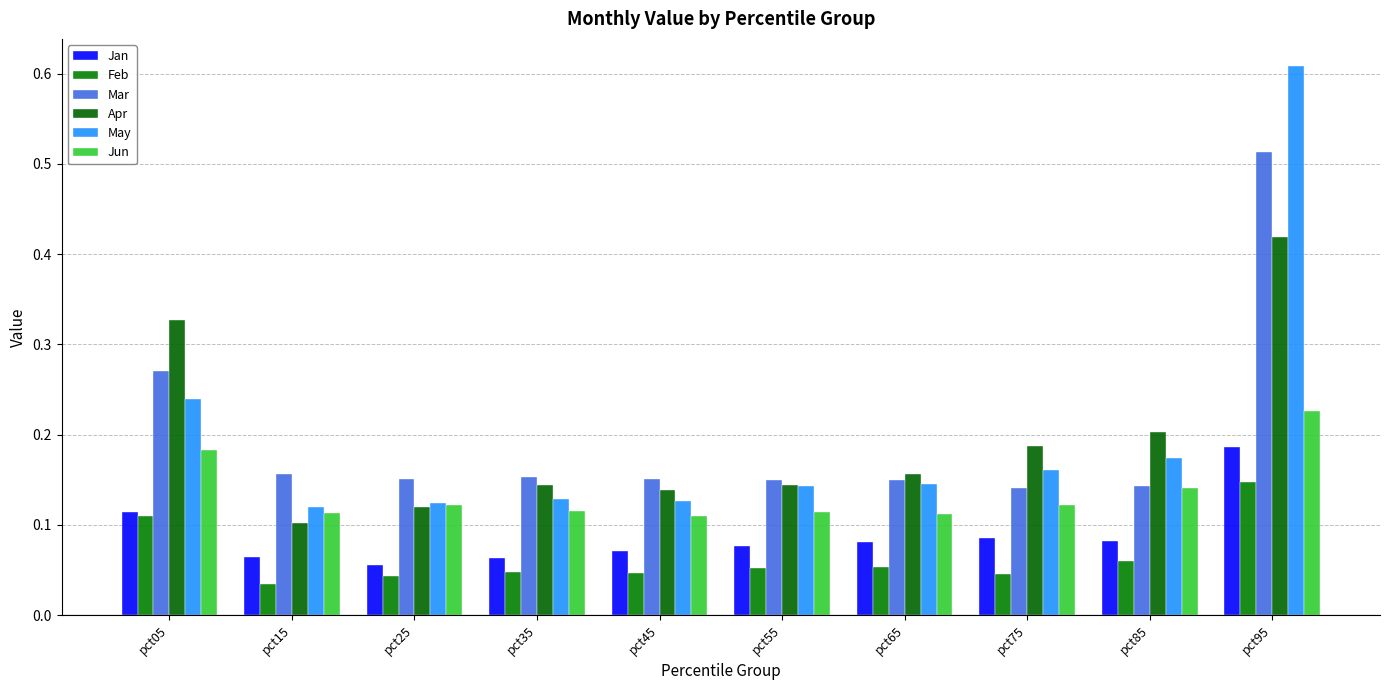

Which has a higher value, pct95 or pct75?

pct95